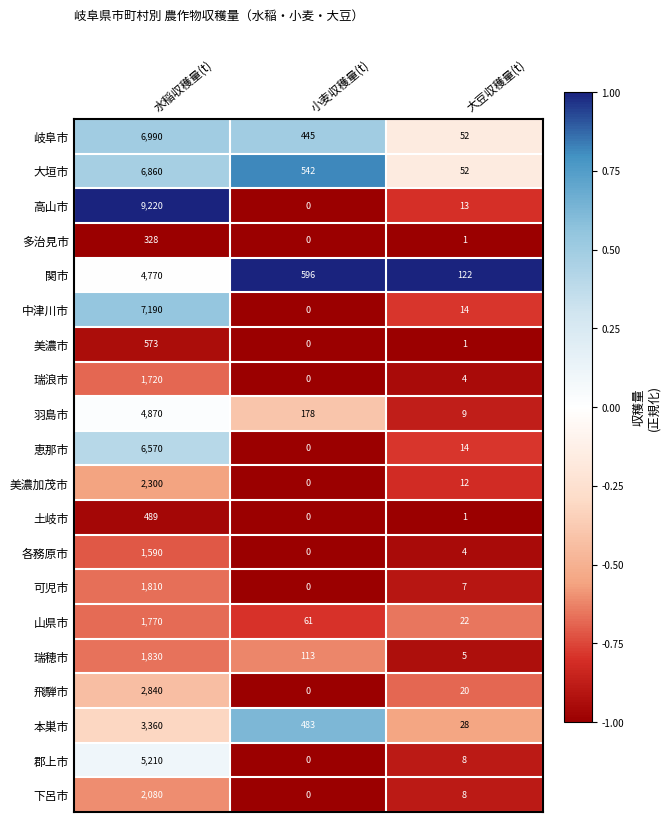

At which label is 高山市 closest to 4610?

大豆収穫量(t)